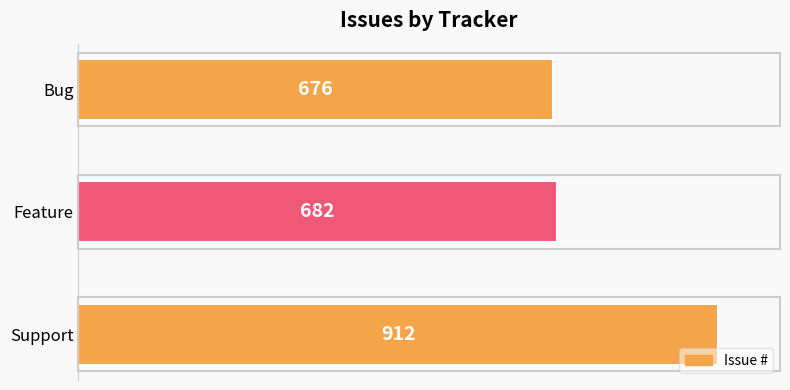

What is the ratio of the value at Bug to the value at Feature?

1.0